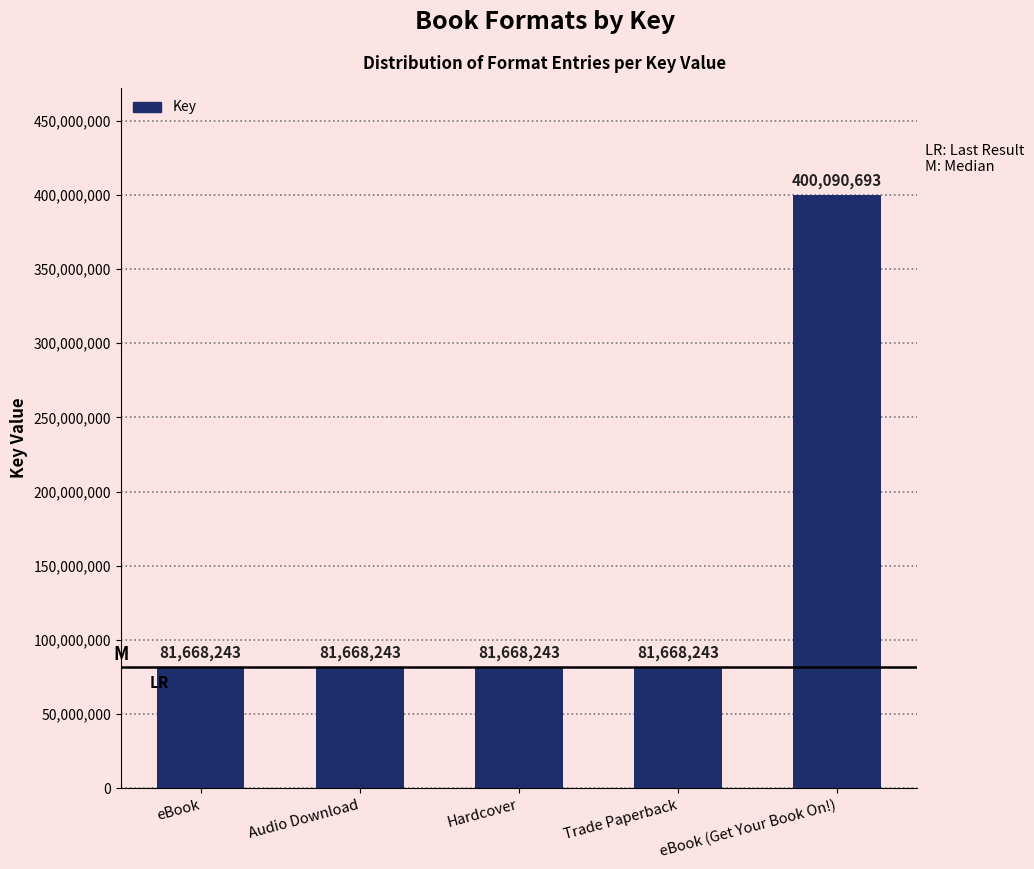

Does the chart contain any negative values?

No